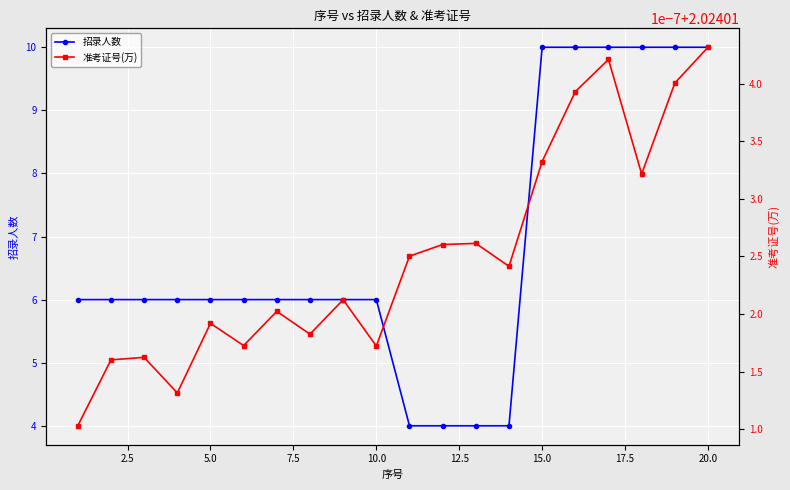

List the series in order of their peak value, lowest first.

准考证号(万), 招录人数